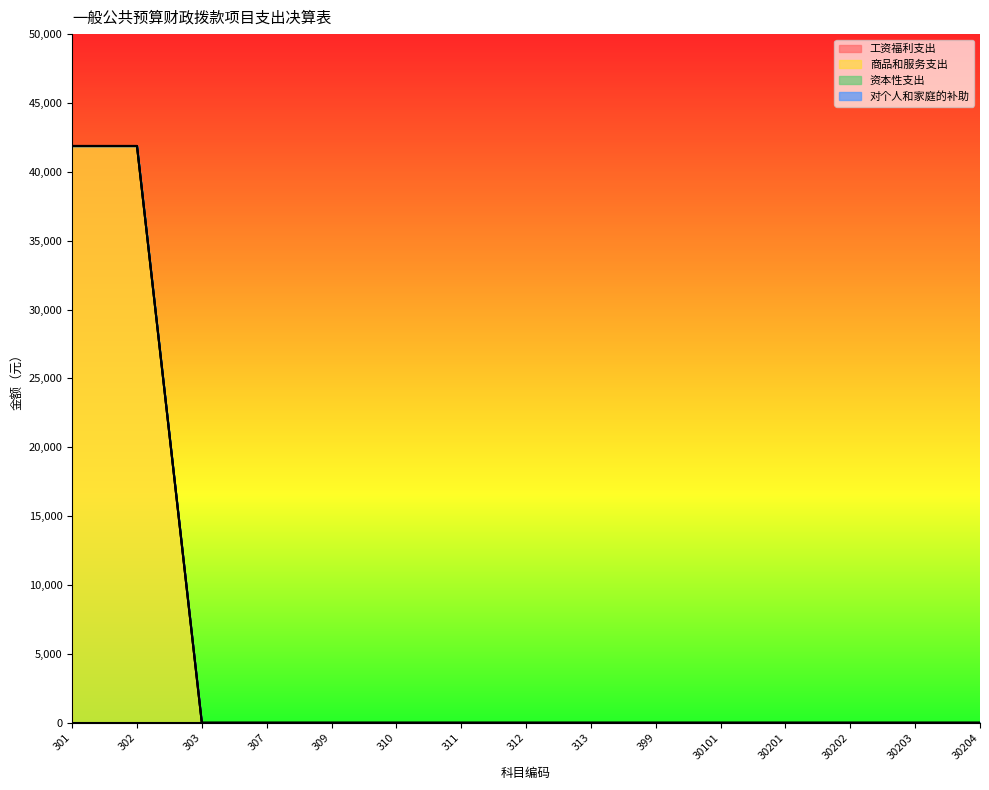

True or false: 资本性支出 has more than 2 points higher than both neighbors.

False